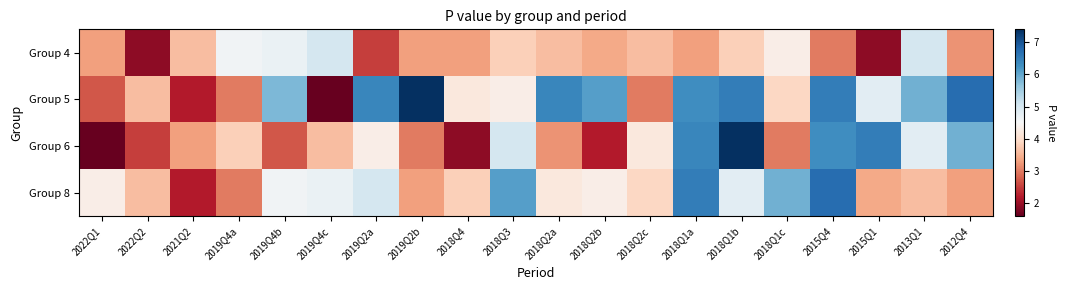

What is the spread (max minus min) of values at 2015Q1?

4.6